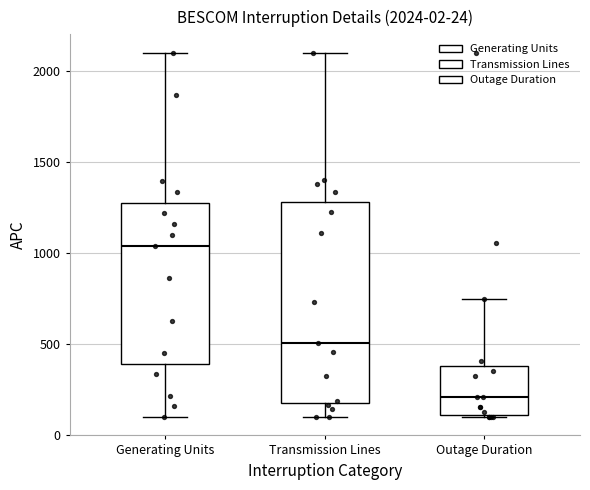

Comparing the boxes themselves (not the whiskers), which one is the tallest?

Transmission Lines